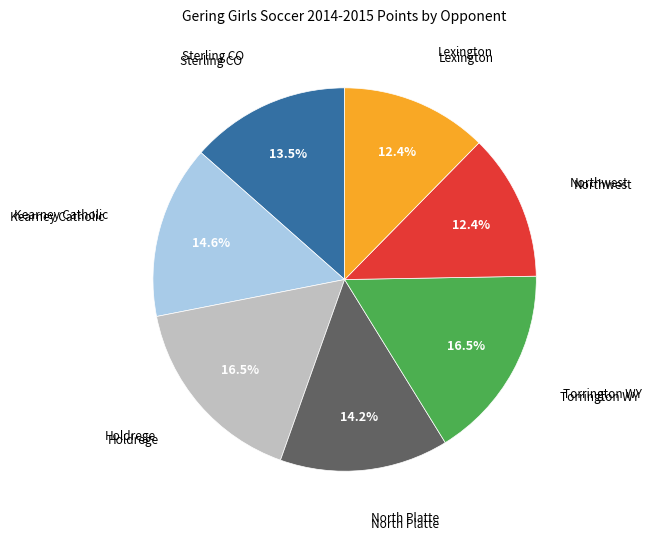

Is there a majority slice in this chart?

No